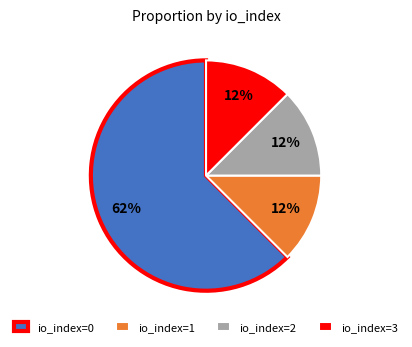

To the nearest percent, what is the average slice percentage?

25%